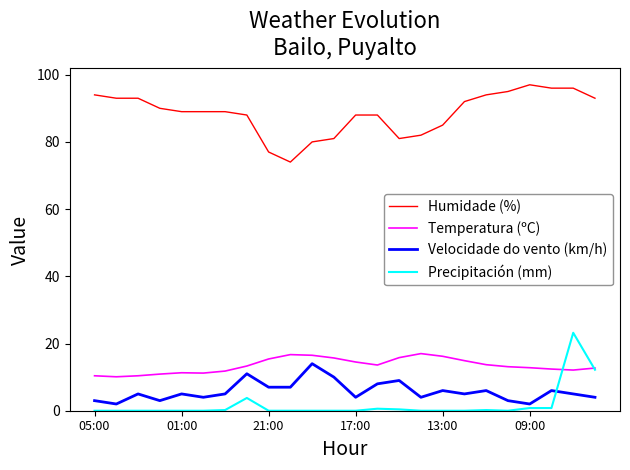

How many lines are shown in the chart?

4